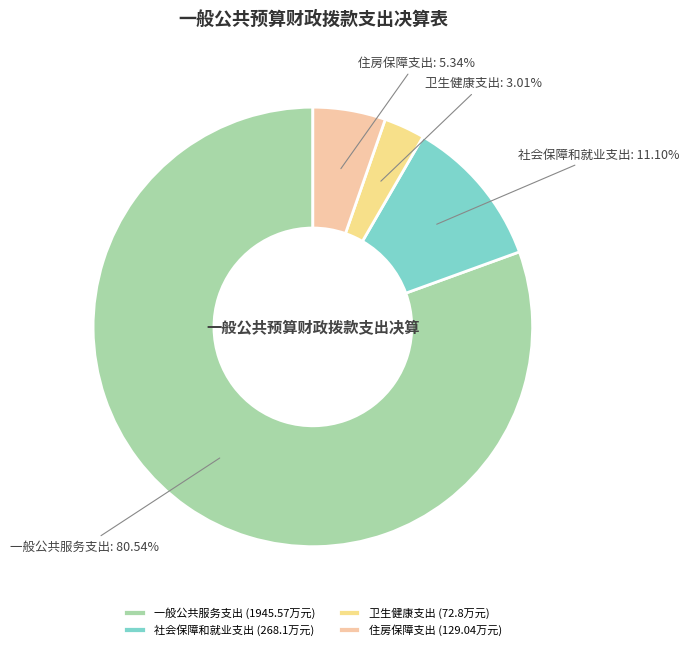

Count the number of slices in the pie.

4